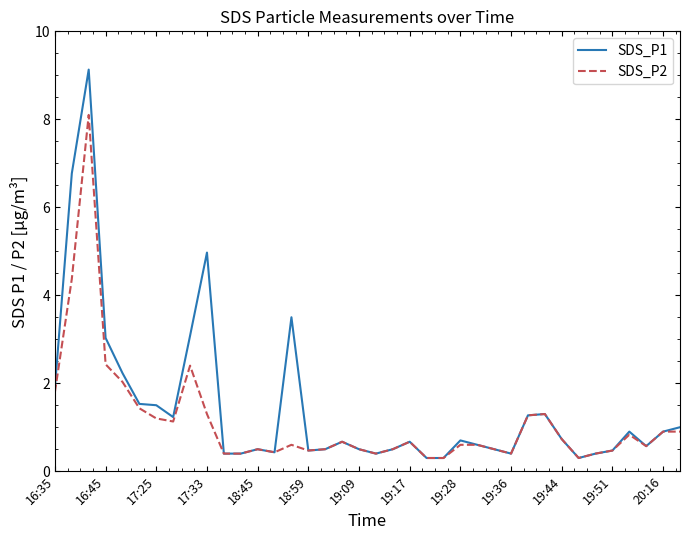

List the series in order of their peak value, lowest first.

SDS_P2, SDS_P1